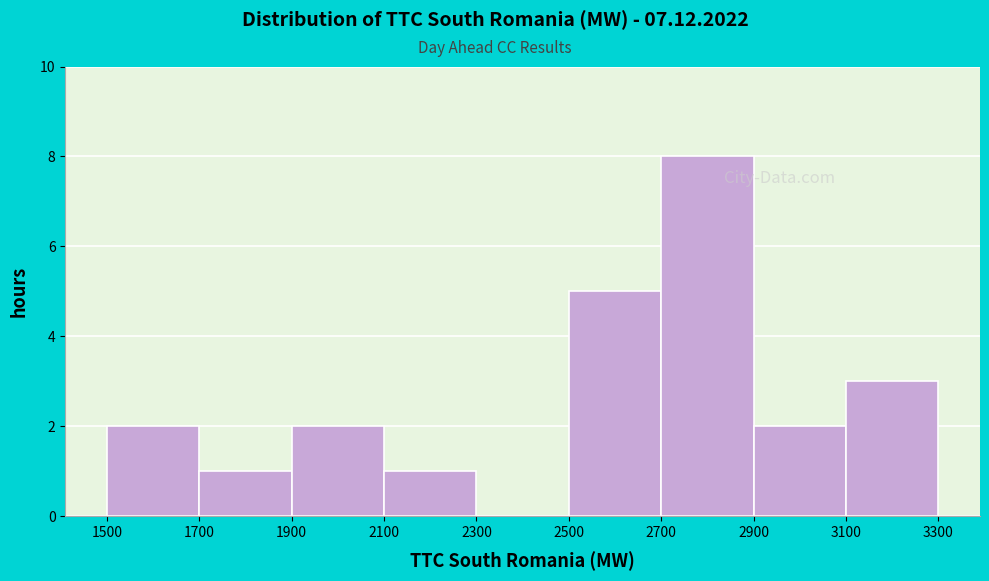

Reading left to right, list every bar in this chart as the range it spans on the x-axis followed by its height. The values are not printed on the chart, so give them approximately, as read against the axis.

1500 to 1700: 2
1700 to 1900: 1
1900 to 2100: 2
2100 to 2300: 1
2300 to 2500: 0
2500 to 2700: 5
2700 to 2900: 8
2900 to 3100: 2
3100 to 3300: 3